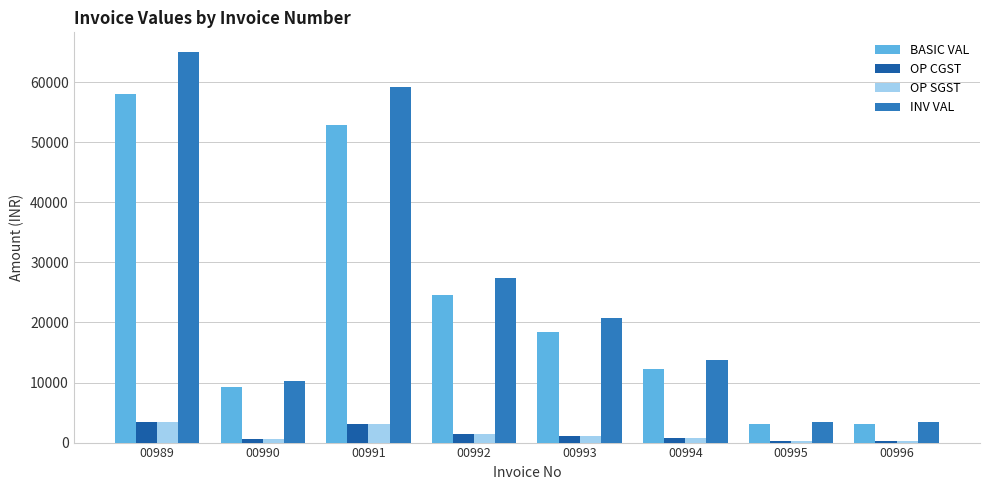

True or false: OP CGST has a value of 3485.7 at 00989.

True